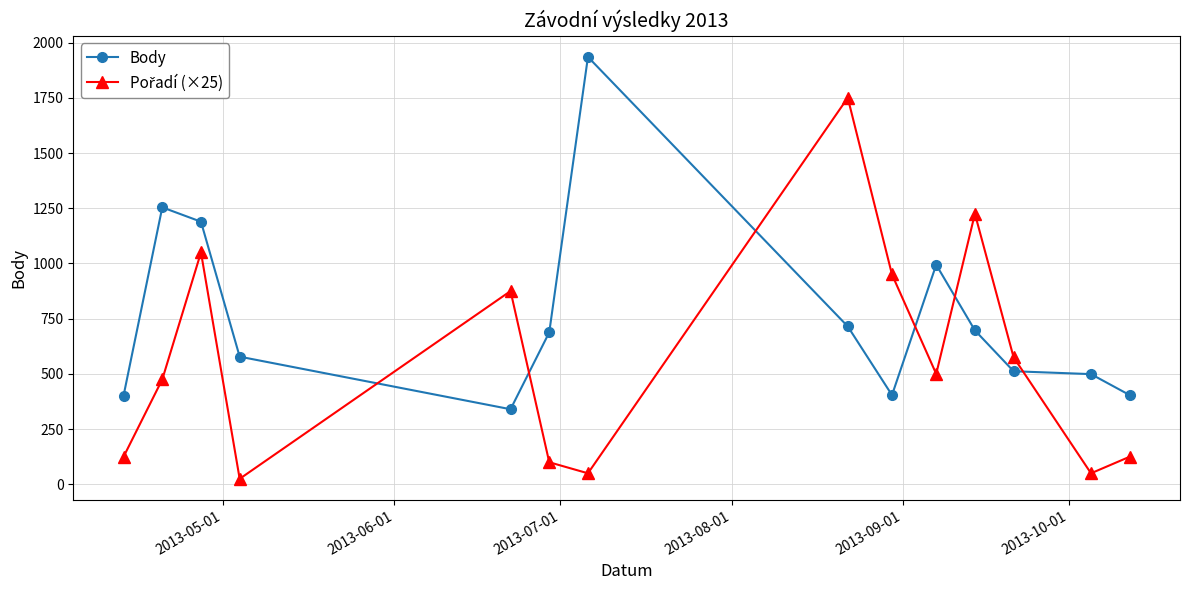

What is the difference between the maximum and minimum values in the Body series?

1595